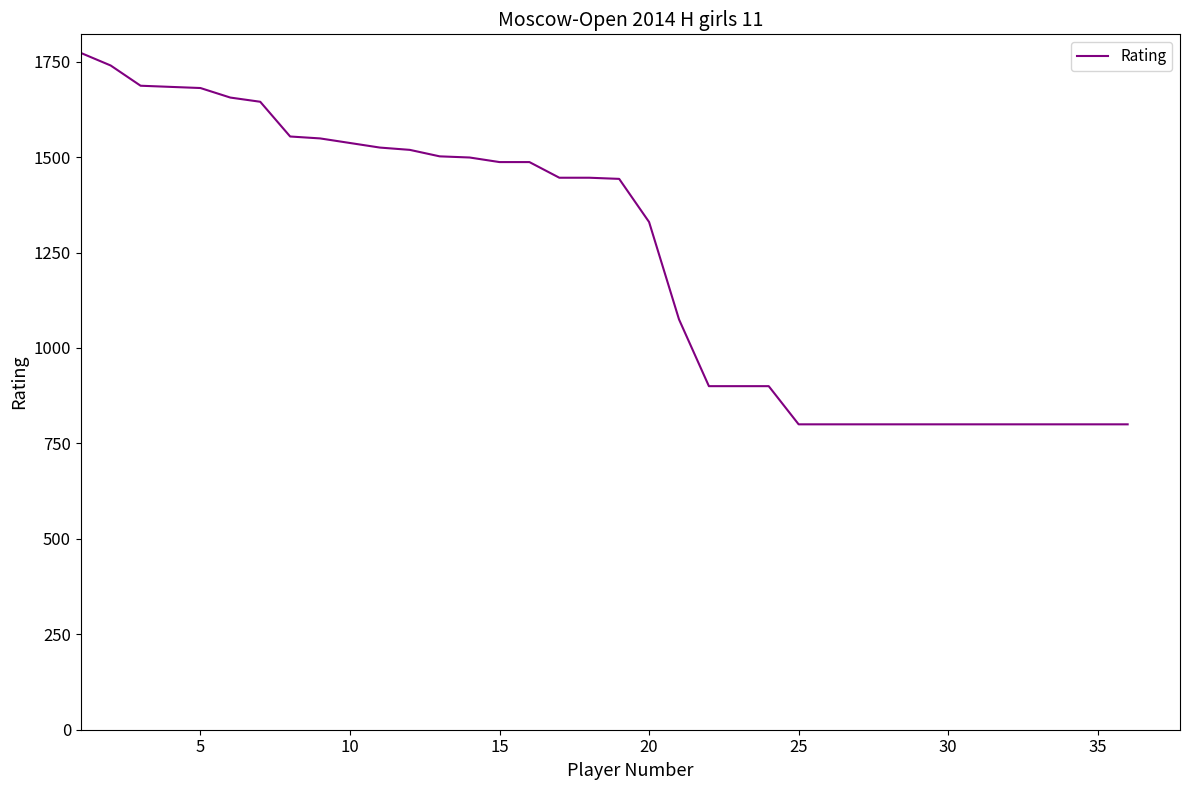

What is the greatest value displayed?

1773